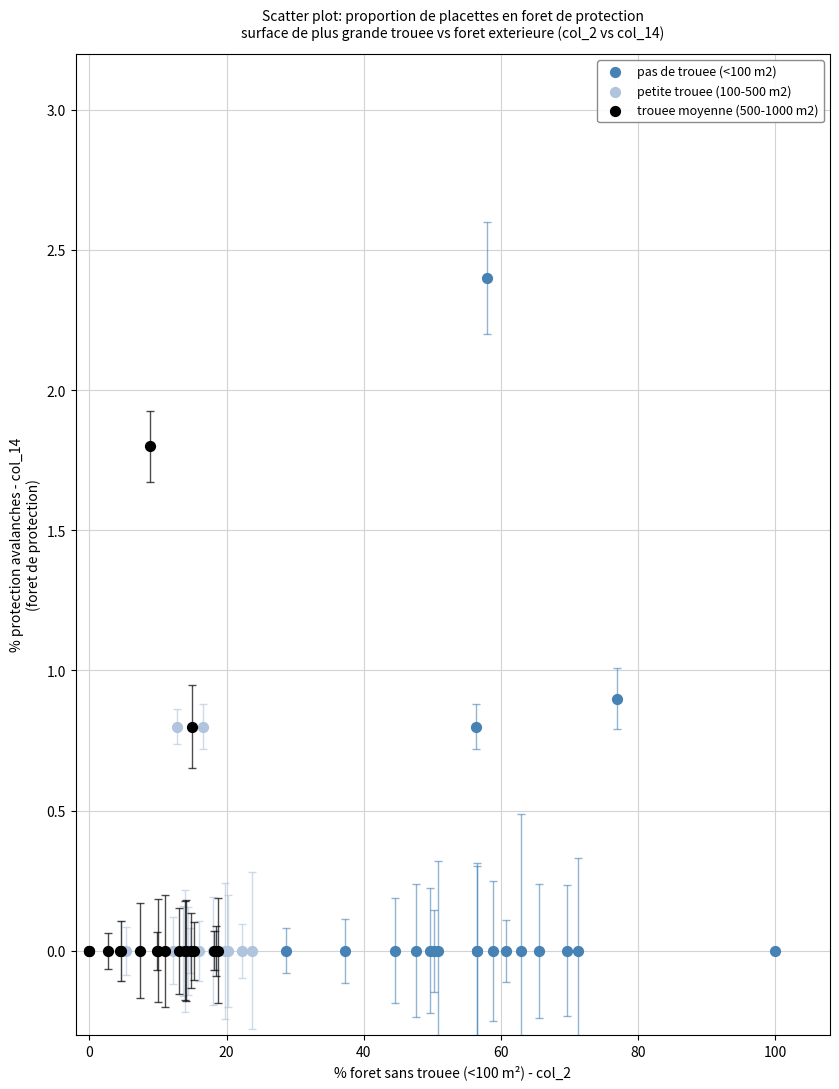

What are all the series names shown in the legend?

pas de trouee (<100 m2), petite trouee (100-500 m2), trouee moyenne (500-1000 m2)